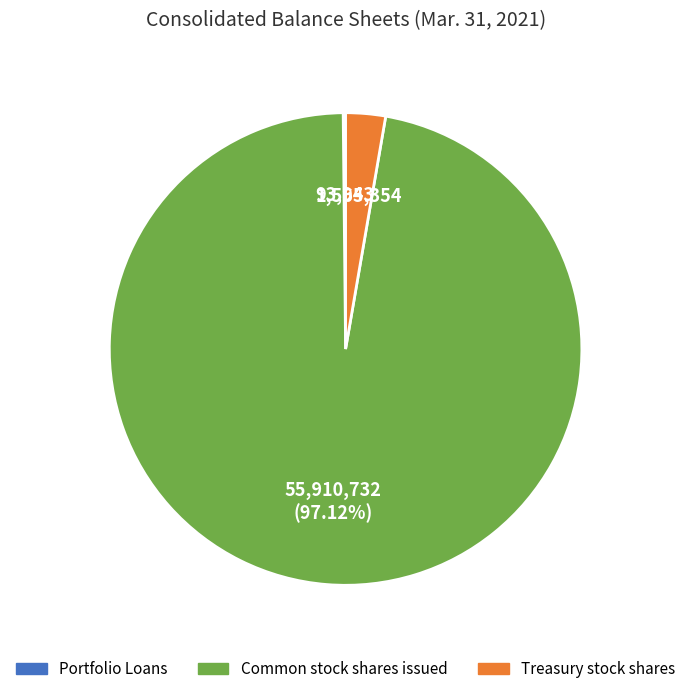

Which category has the biggest portion of the pie?

Common stock shares issued